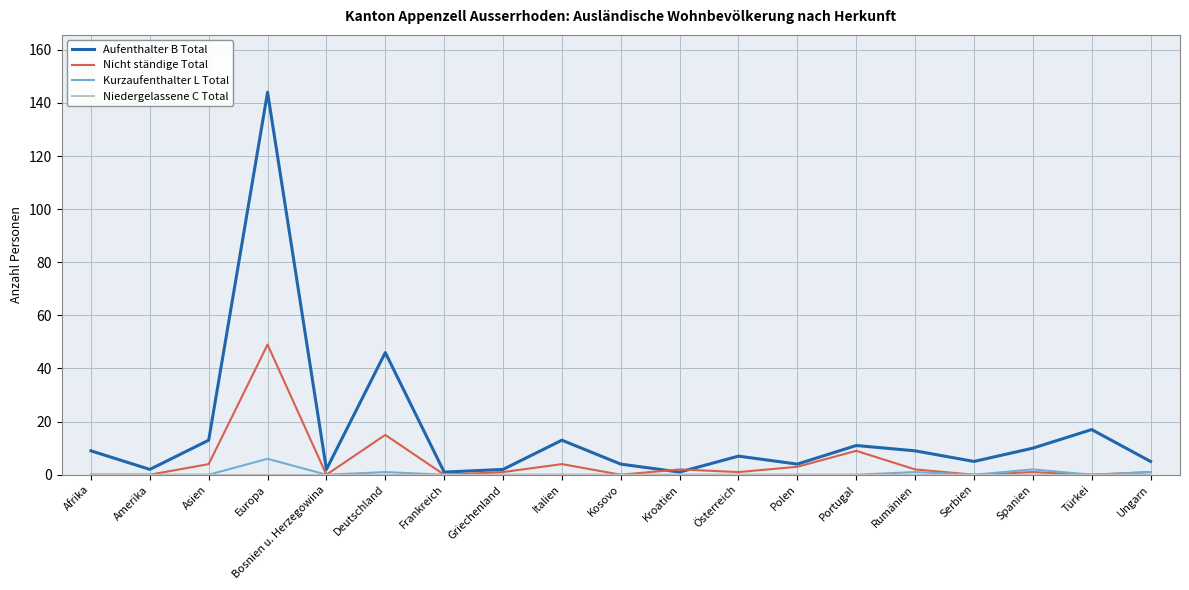

Is the value of Kurzaufenthalter L Total at Portugal greater than the value of Aufenthalter B Total at Österreich?

No